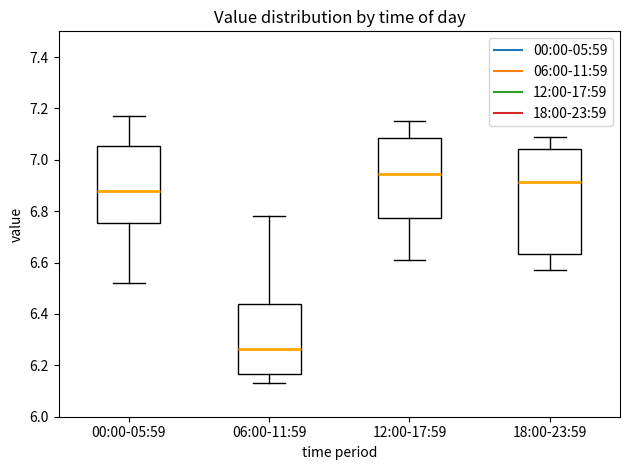

Comparing the boxes themselves (not the whiskers), which one is the tallest?

18:00-23:59